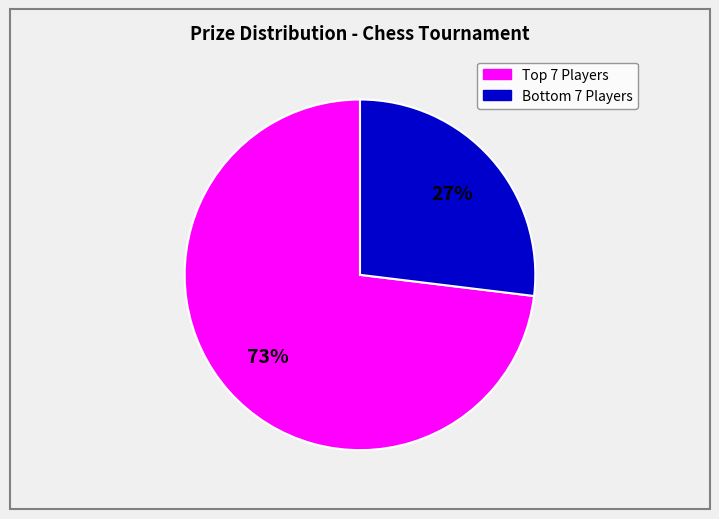

How many segments does this pie chart have?

2